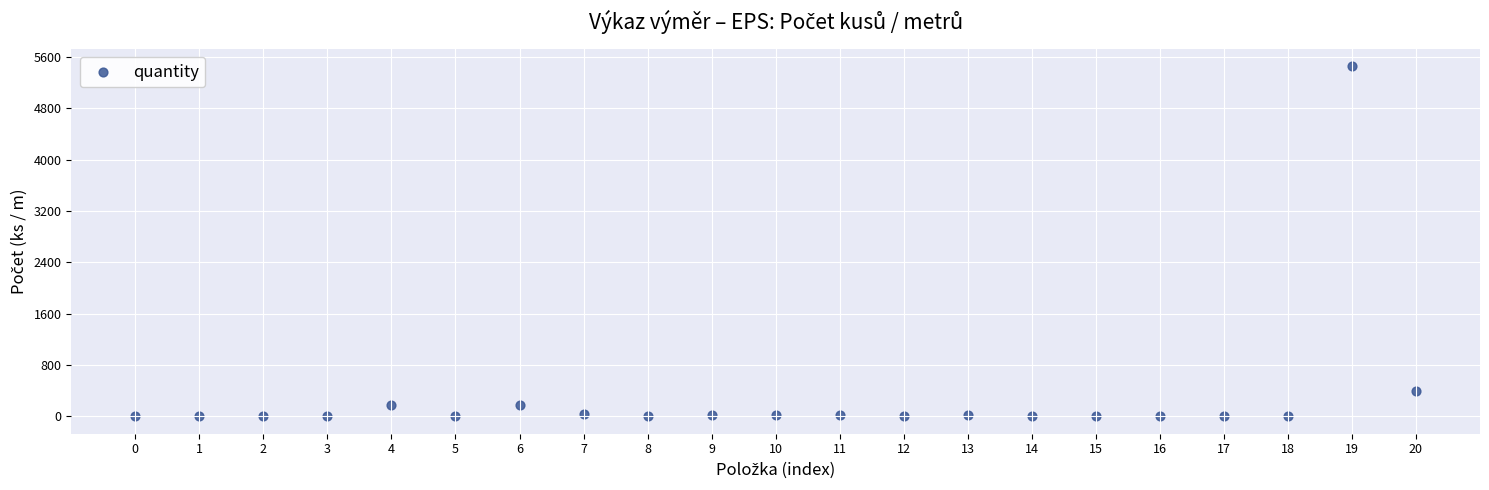

What is the range of Y values (max minus min)?

5459